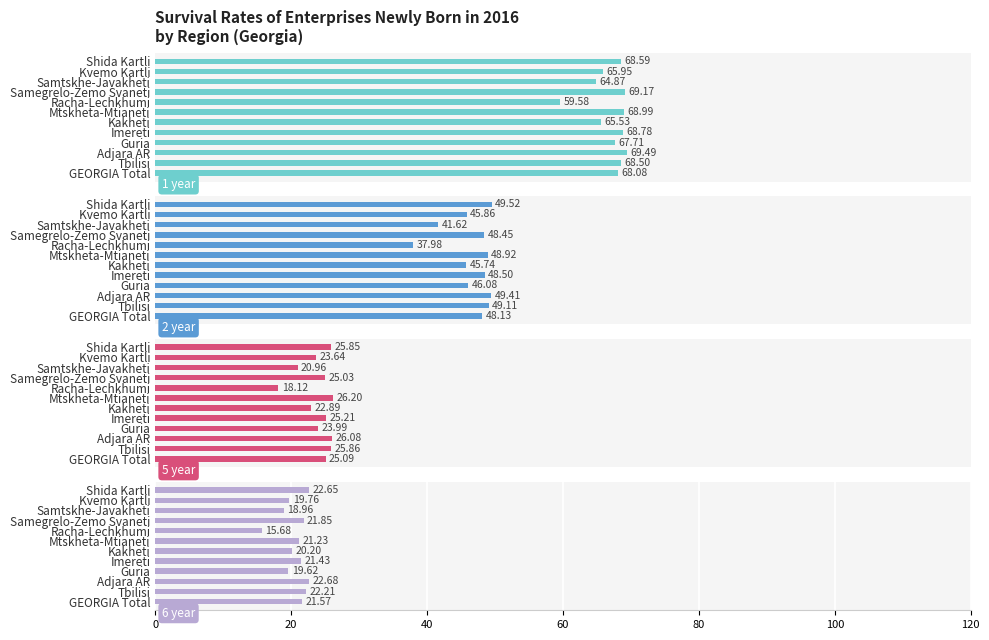

Rank the series at Samegrelo-Zemo Svaneti from highest to lowest value.

1 year, 2 year, 5 year, 6 year